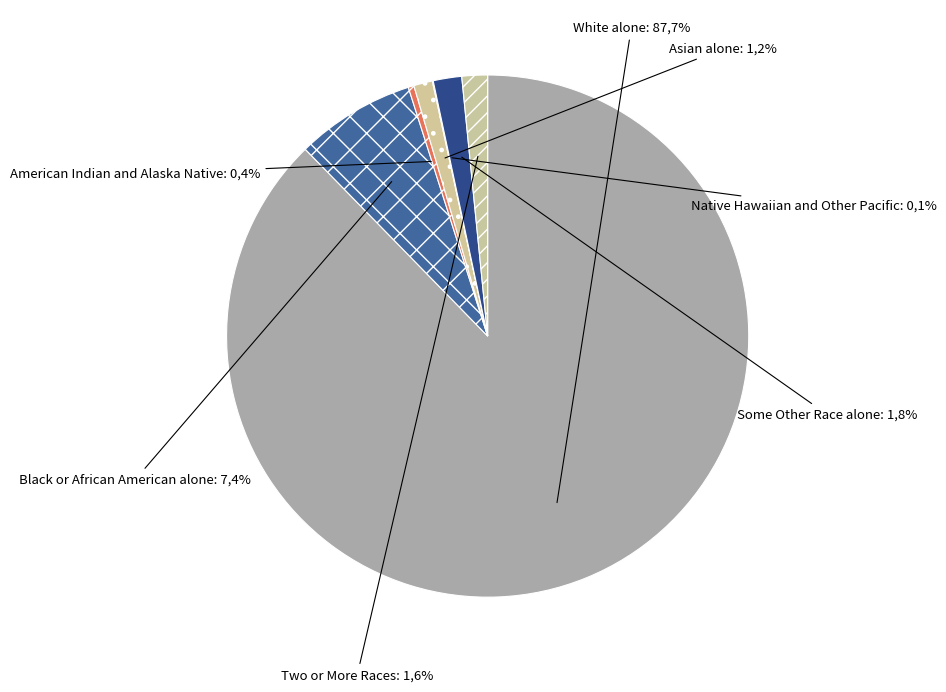

The Two or More Races slice represents 15% of the pie. True or false?

False